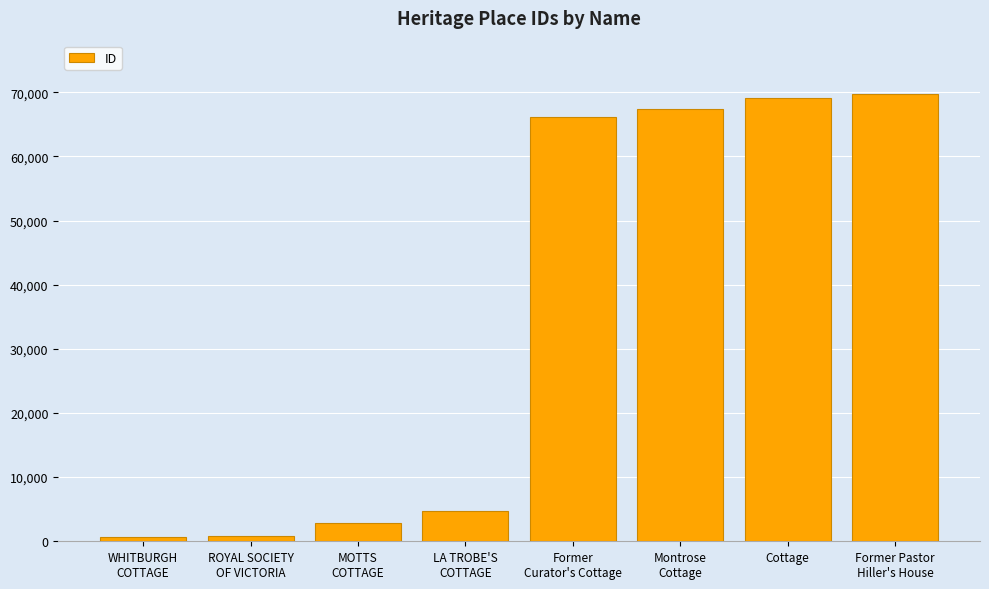

What is the change in value from Former
Curator's Cottage to Cottage?

+3018